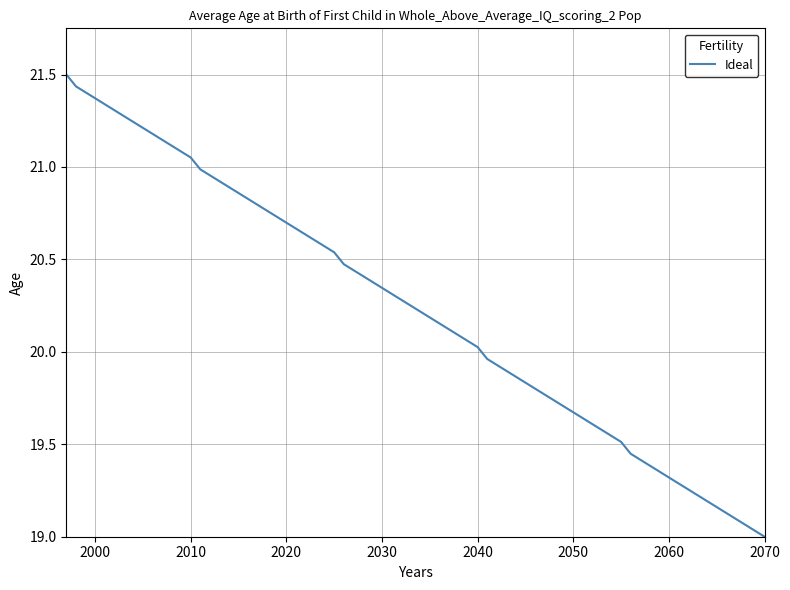

What is the greatest value displayed?

21.5